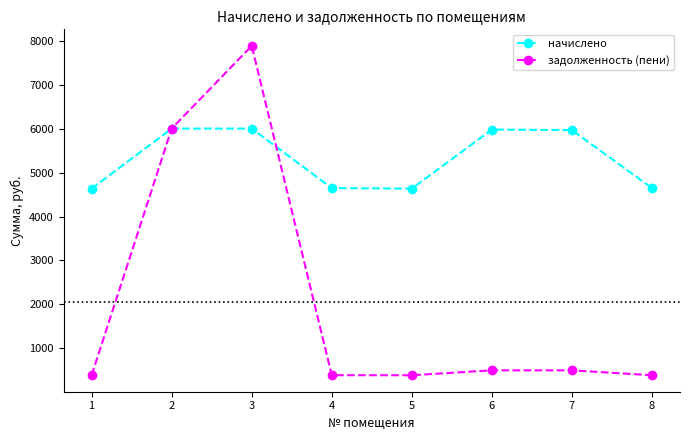

True or false: задолженность (пени) has more than 1 points higher than both neighbors.

True